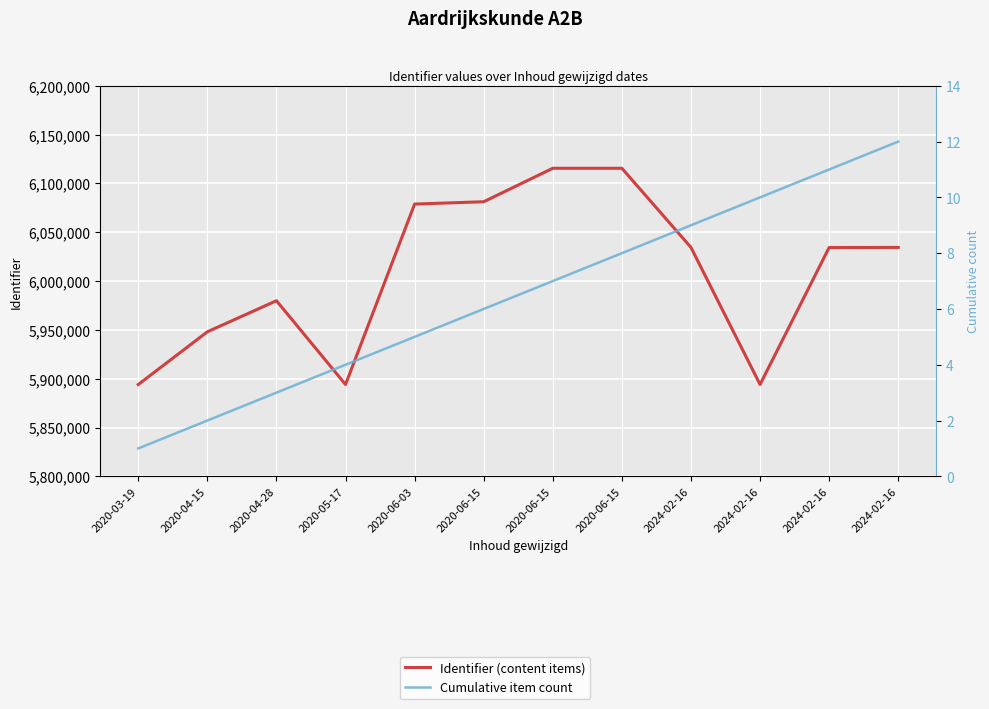

Reading left to right, transcribe all the data shown in this chart.

Identifier (content items): 2020-03-19=5894053	2020-04-15=5948028	2020-04-28=5979873	2020-05-17=5894055	2020-06-03=6078879	2020-06-15=6081256	2020-06-15=6115534	2020-06-15=6115530	2024-02-16=6034462	2024-02-16=5894060	2024-02-16=6034366	2024-02-16=6034464
Cumulative item count: 2020-03-19=1	2020-04-15=2	2020-04-28=3	2020-05-17=4	2020-06-03=5	2020-06-15=6	2020-06-15=7	2020-06-15=8	2024-02-16=9	2024-02-16=10	2024-02-16=11	2024-02-16=12